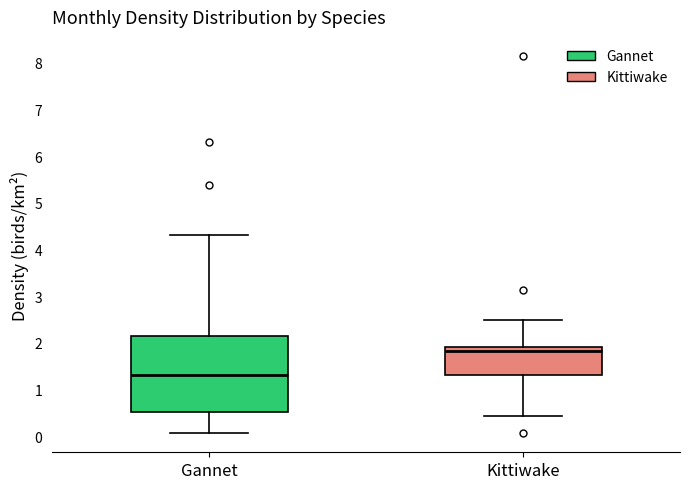

Reading left to right, transcribe this box plot: for each box, give where its median line is, the range the box spans, and where its two whiskers end, as read against the y-axis. The values are not printed on the chart, so give them approximately, as read against the axis.

Gannet: median 1.3, box 0.5 to 2.1, whiskers 0.1 to 4.3
Kittiwake: median 1.8, box 1.3 to 1.9, whiskers 0.4 to 2.5